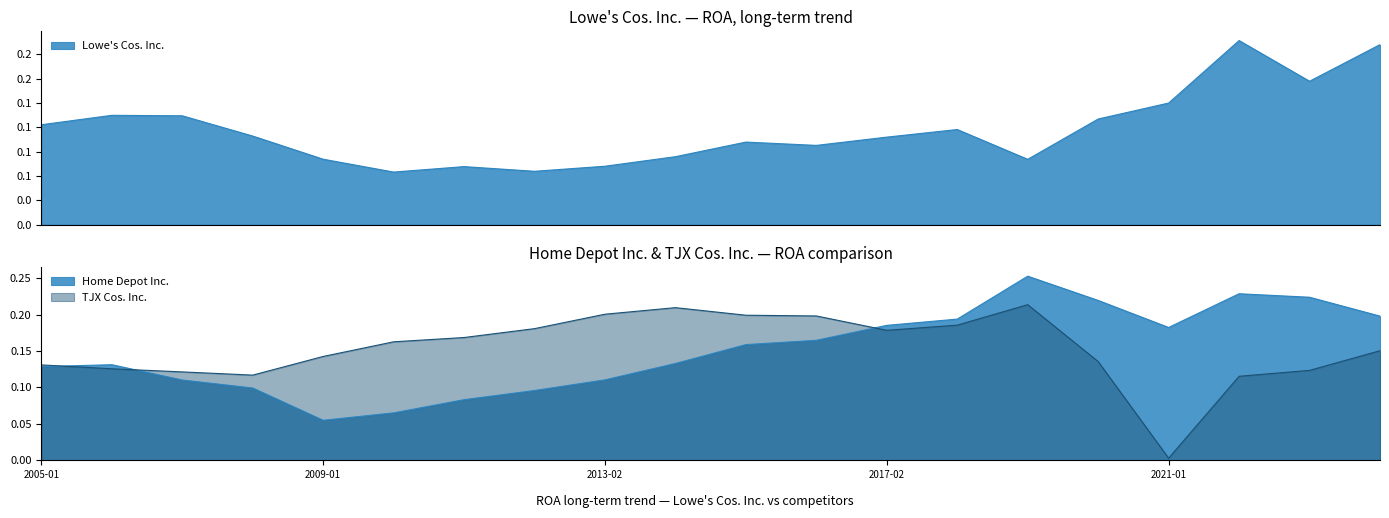

In Lowe's Cos. Inc., how many points are lower than both neighbors (excluding endpoints)?

5